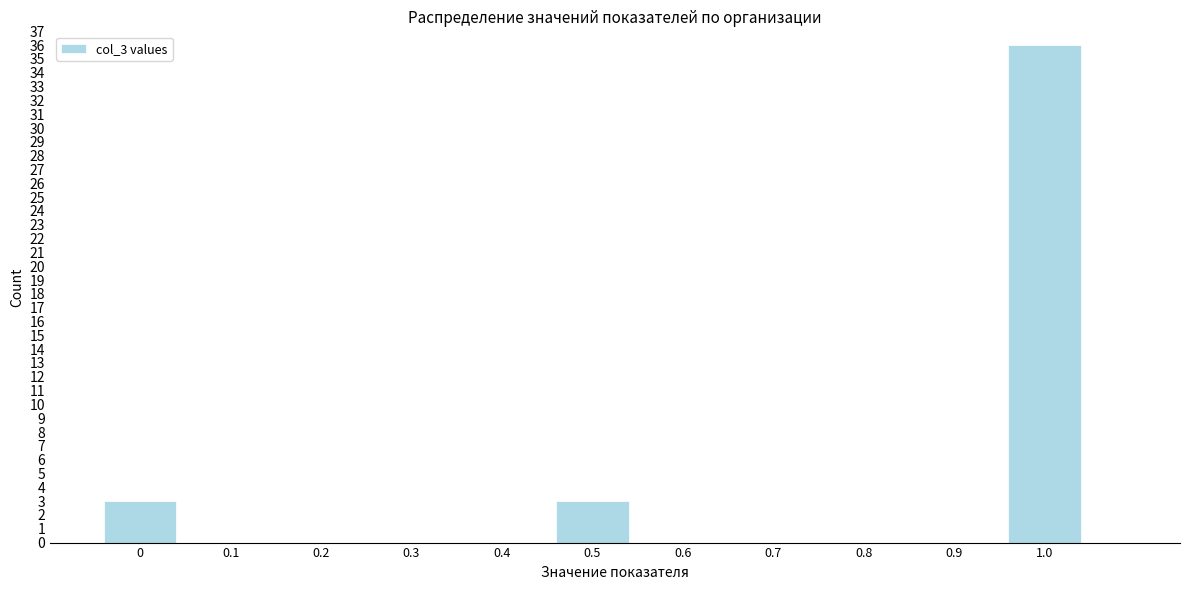

Over which range of the x-axis is the bar tallest?

0.95 to 1.05